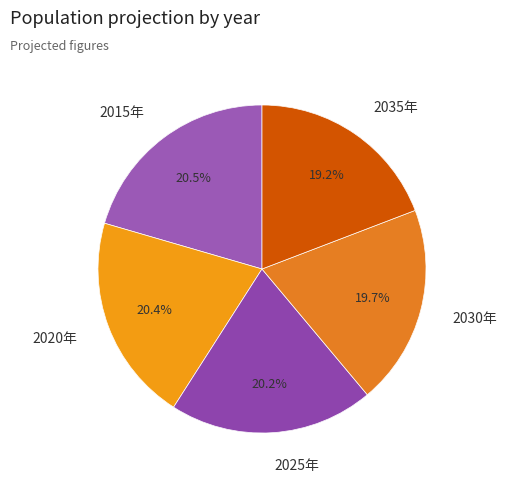

Approximately how many times larger is the value at 2025年 compared to 2015年?

1.0